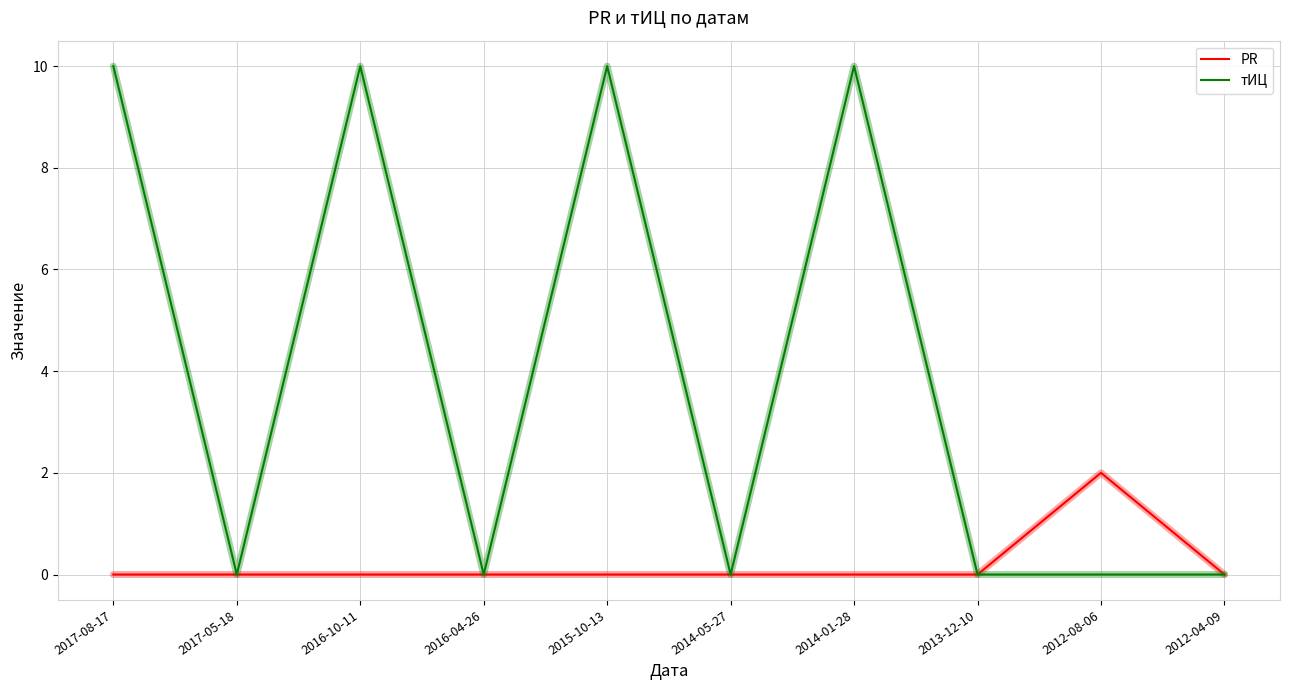

Between 2017-08-17 and 2012-08-06, which series saw the biggest shift?

тИЦ